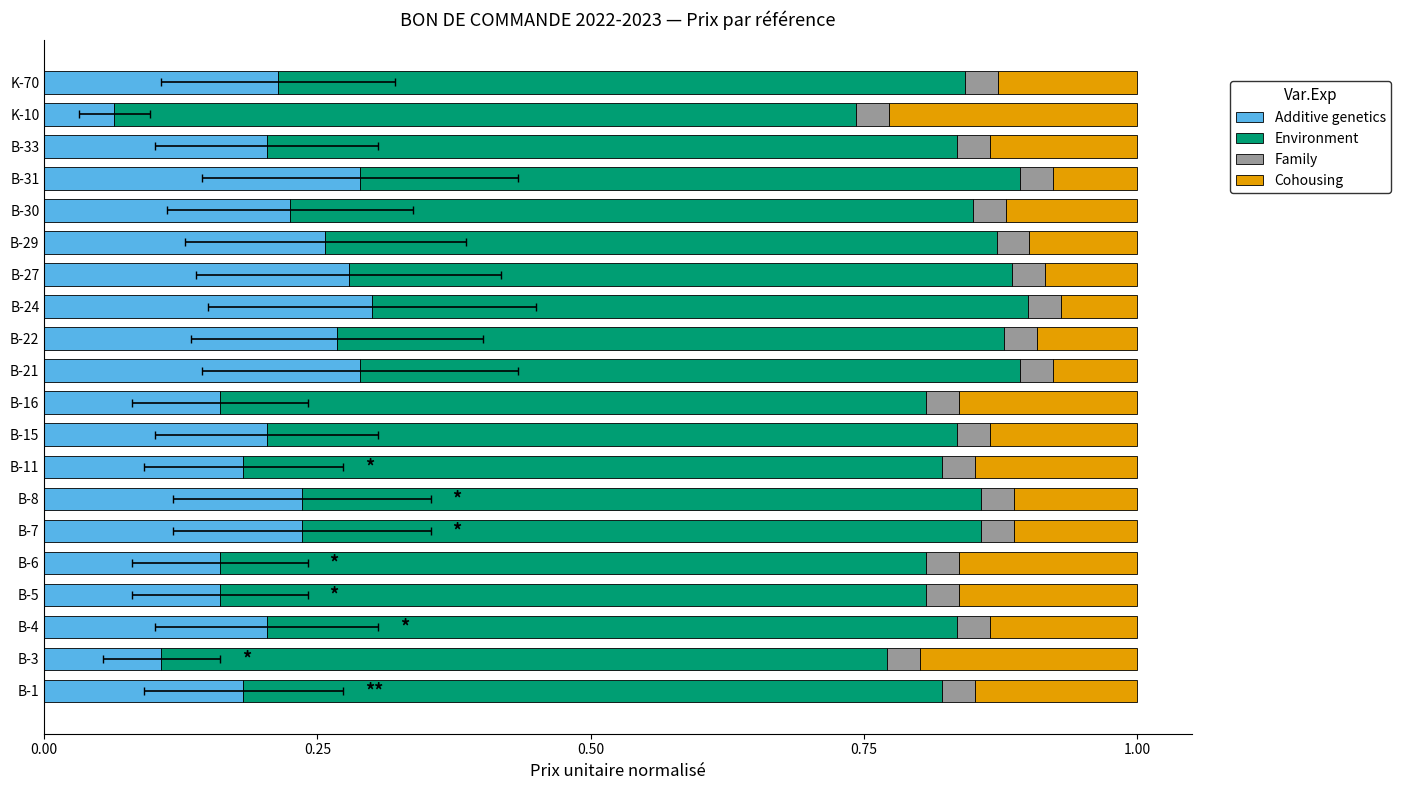

Between 0.50 and 0.75, which series saw the biggest shift?

Additive genetics